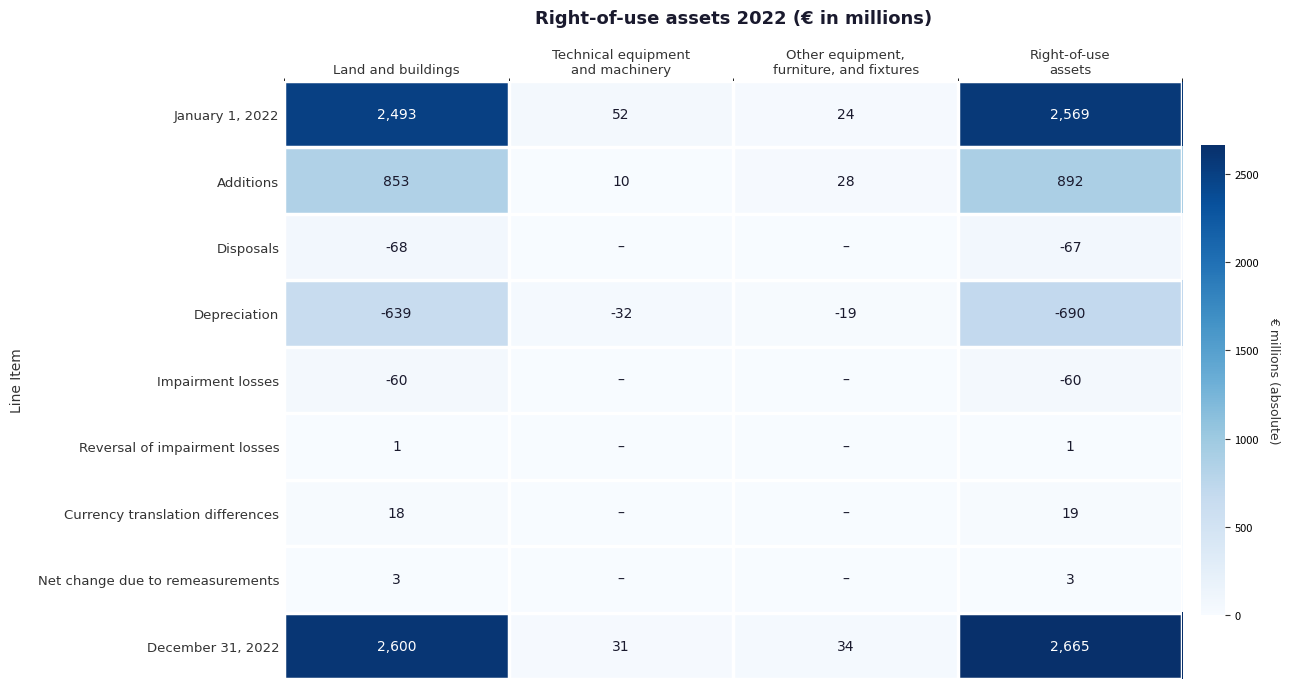

What is the difference between the highest and lowest values at Land and buildings?

3239